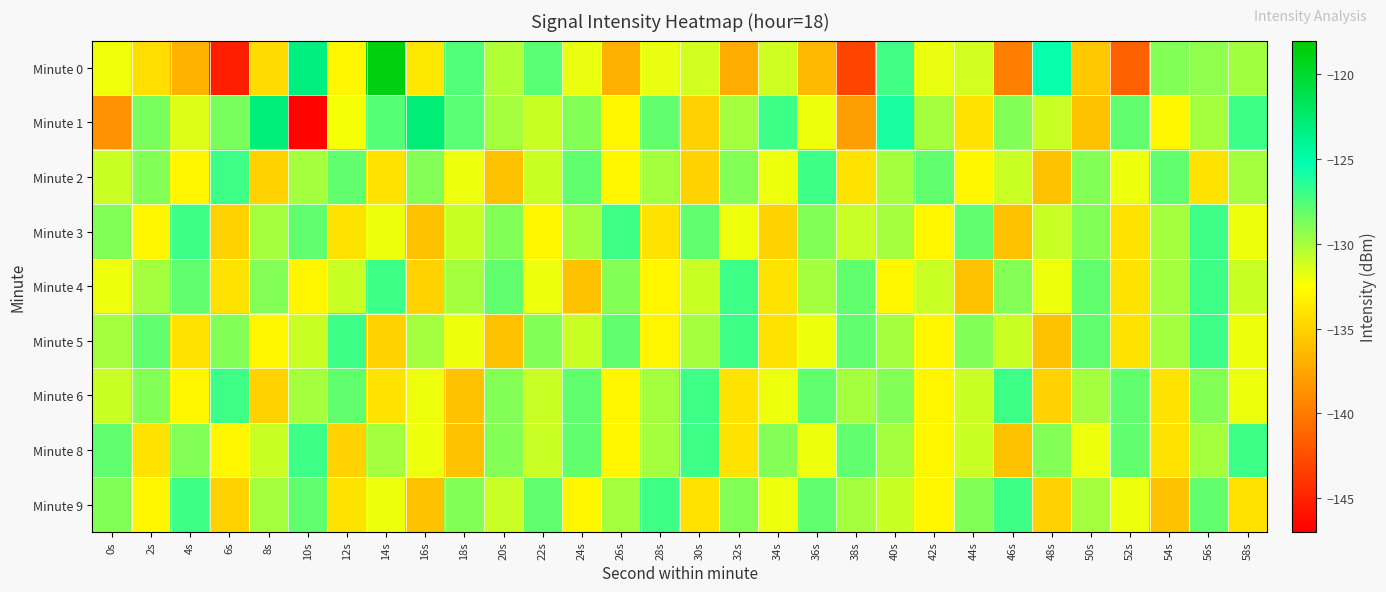

Rank the series by their maximum value, from highest to lowest.

Minute 0, Minute 1, Minute 2, Minute 3, Minute 4, Minute 5, Minute 6, Minute 8, Minute 9